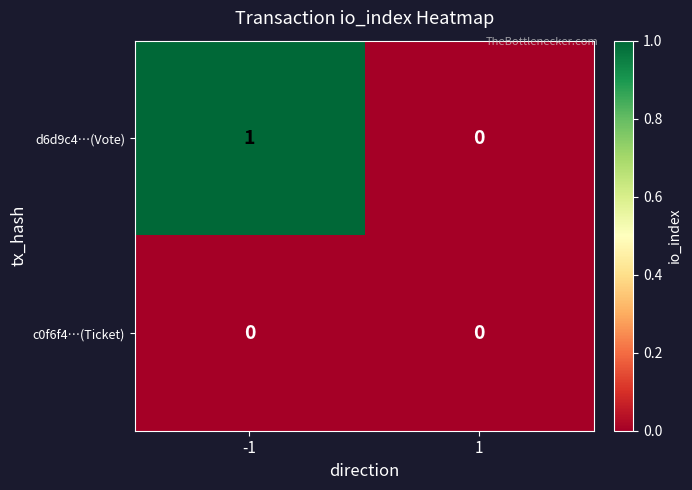

Is it true that c0f6f4…(Ticket) equals 0 at -1?

True